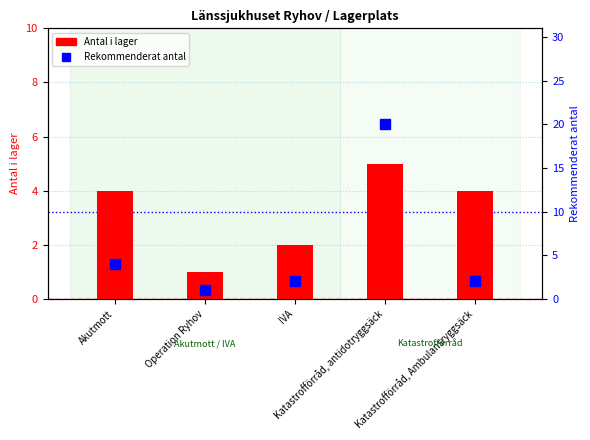

At IVA, list the series in order from smallest to largest.

Antal i lager, Rekommenderat antal